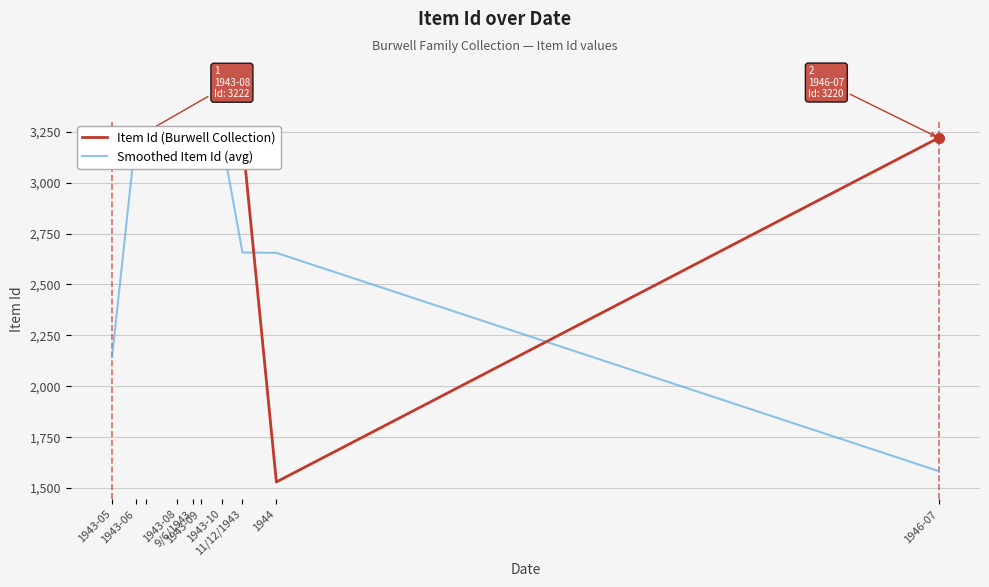

Which category has the highest value in the Item Id (Burwell Collection) series?

1943-10